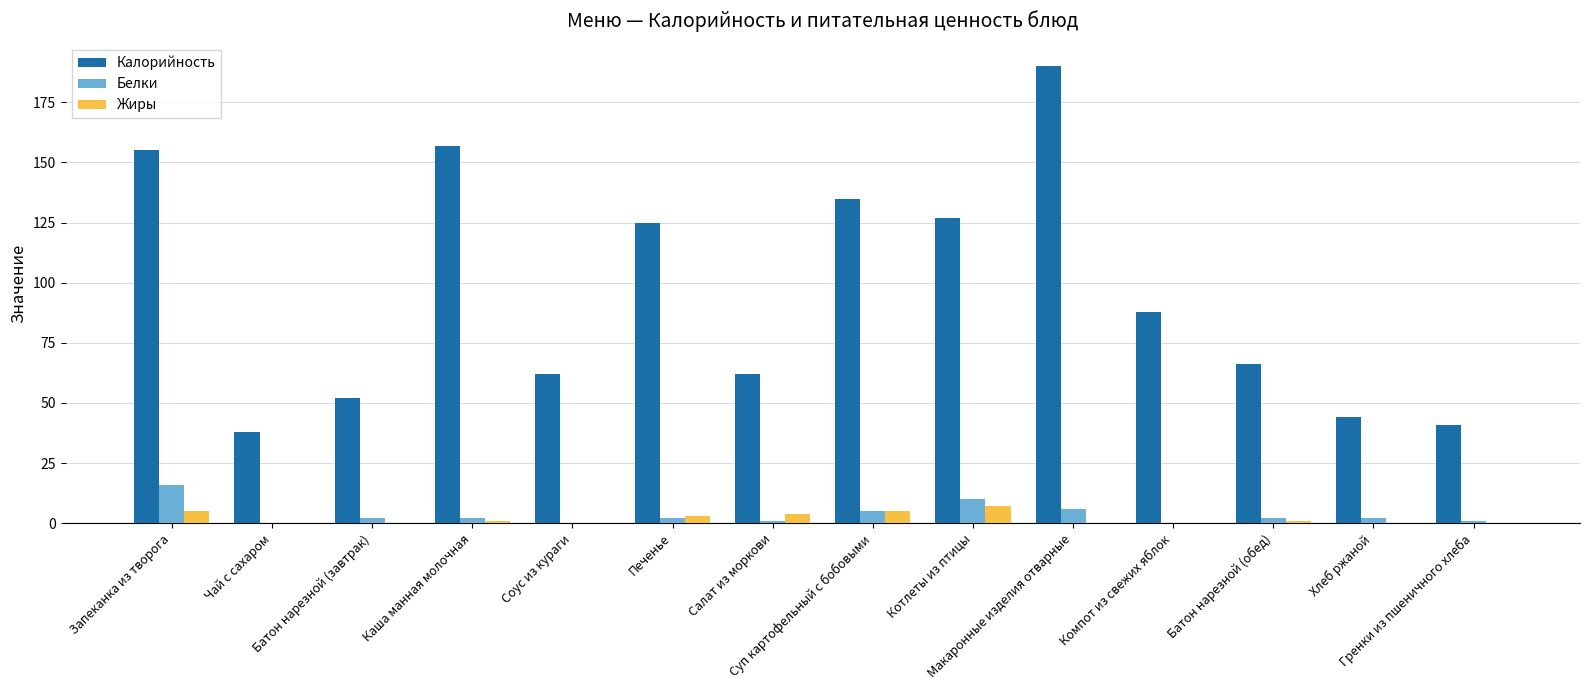

What is the total value across all series at Батон нарезной (обед)?

69